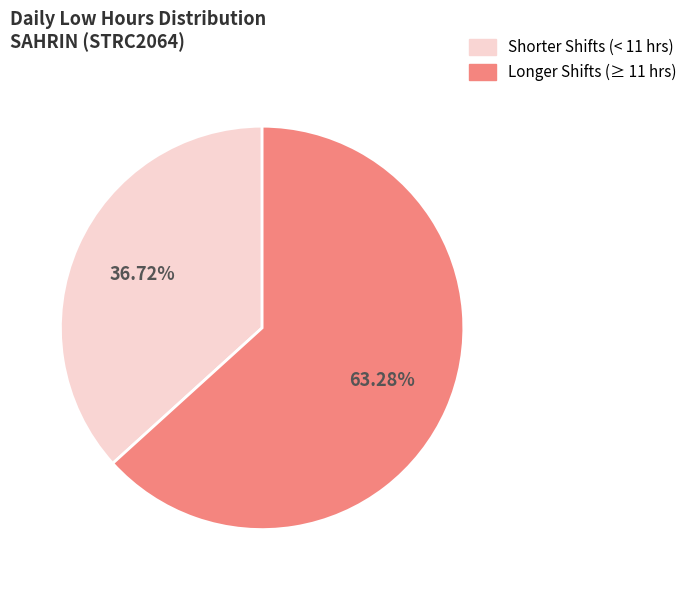

Is there a majority slice in this chart?

Yes